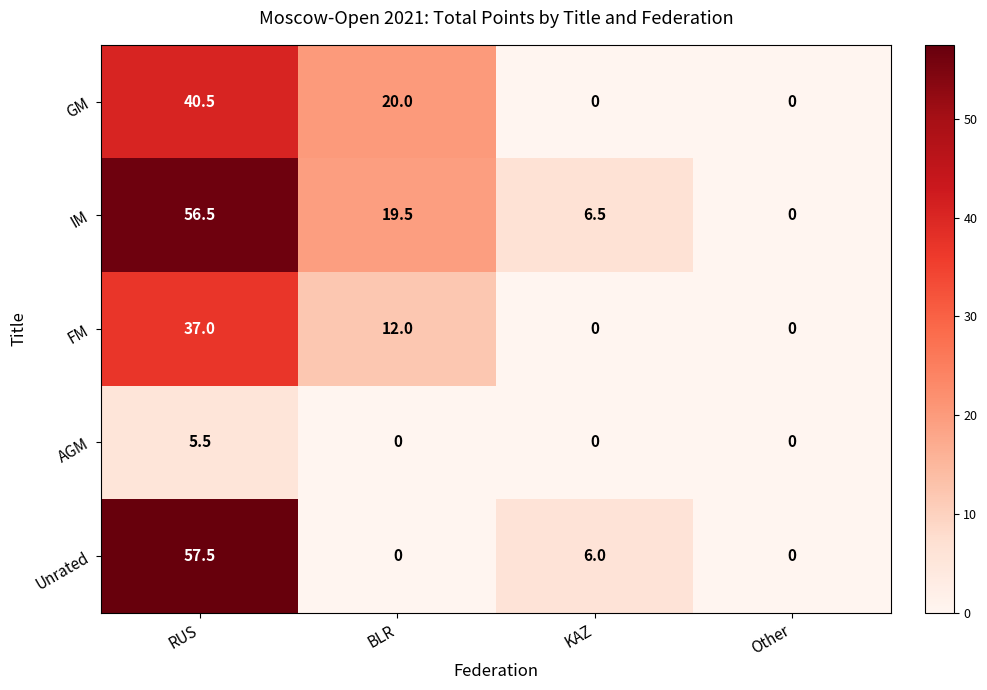

What is the total value across all series at KAZ?

12.5